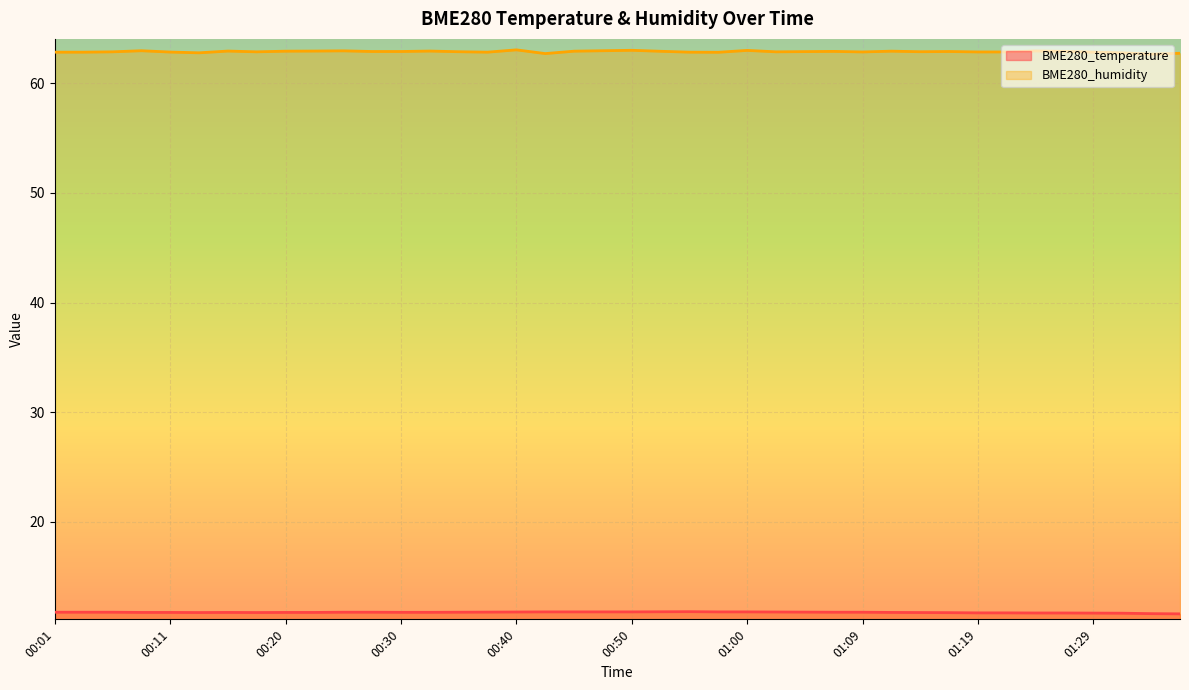

How many data points does each series have?

40